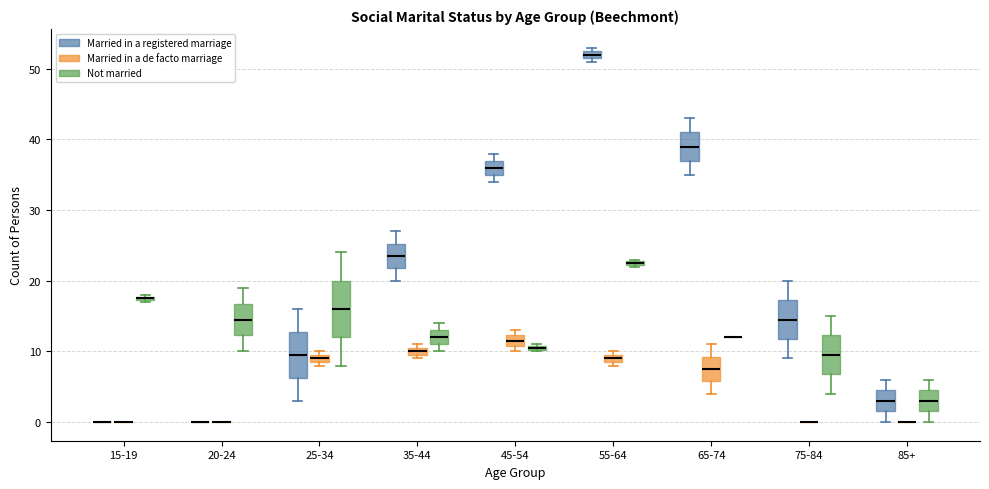

Comparing the boxes themselves (not the whiskers), which one is the tallest?

25-34 (Not married)